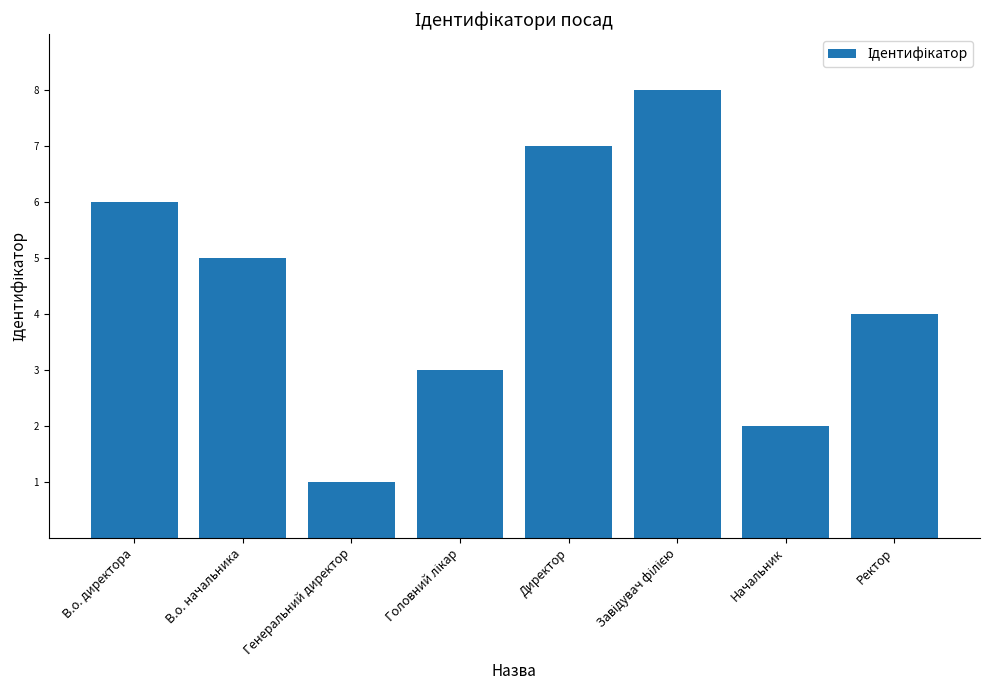

Is it true that the value at В.о. начальника is 5?

True